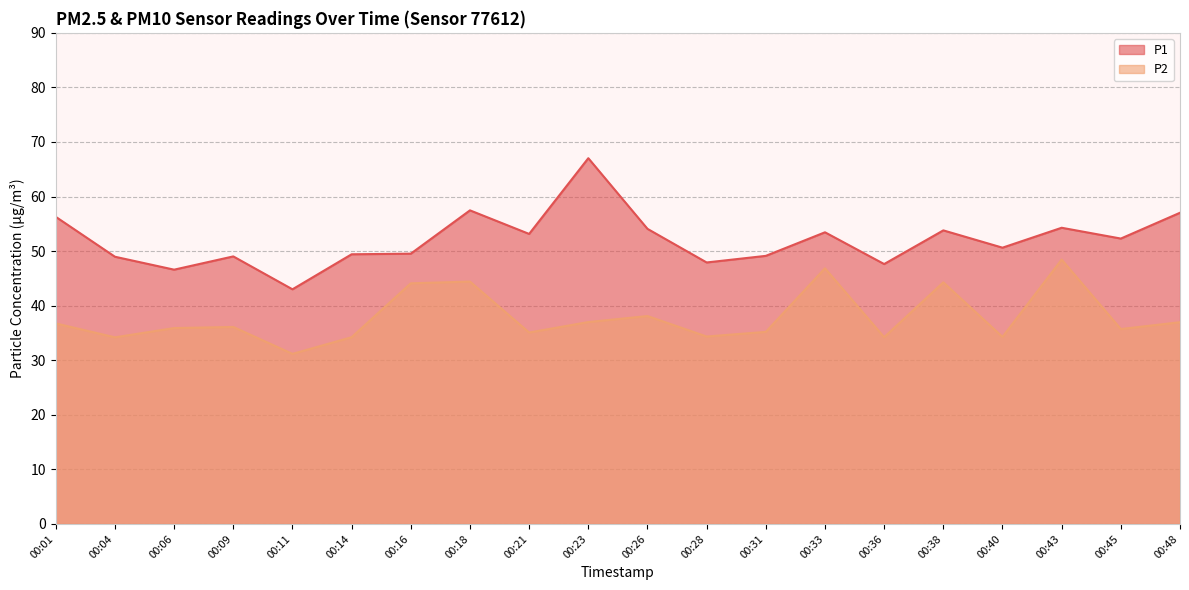

Rank the series at 00:14 from lowest to highest value.

P2, P1